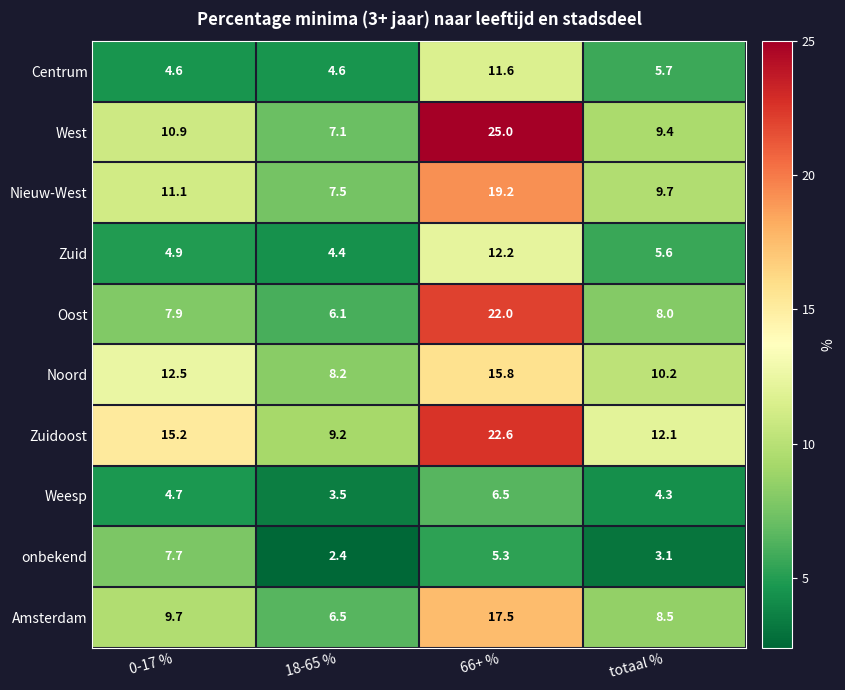

At how many categories does at least one series exceed 10?

3